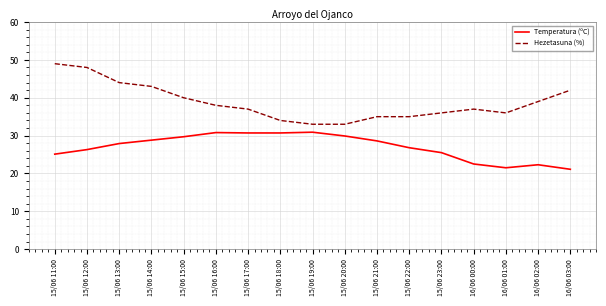

Which category has the highest value across all series?

15/06 11:00